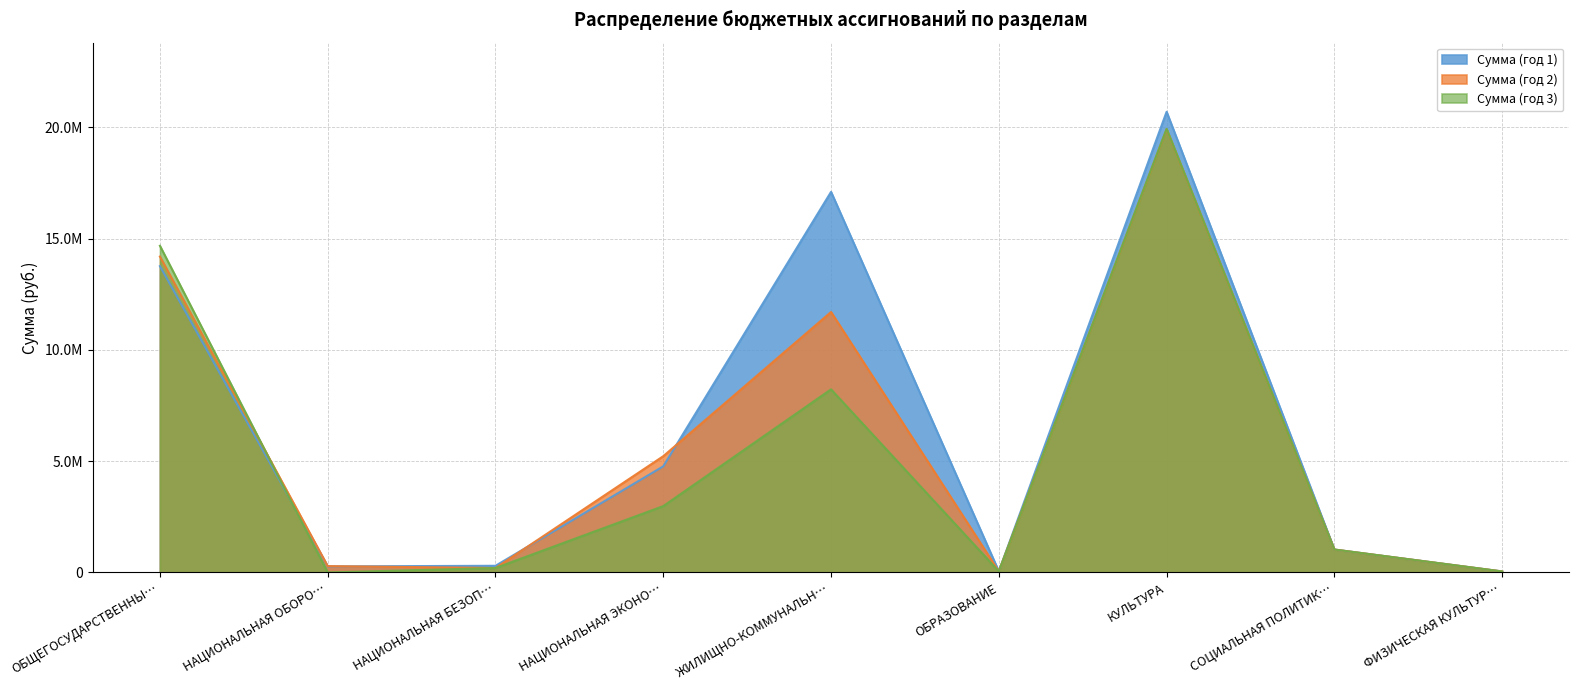

Which series ends up on top after the final intersection of Сумма (год 1) and Сумма (год 2)?

Сумма (год 1)